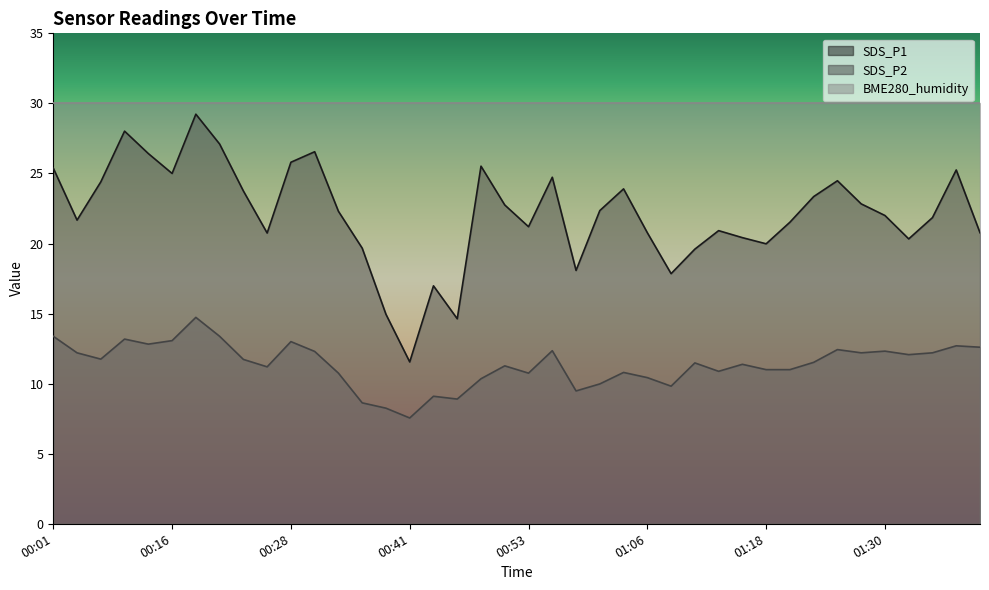

True or false: SDS_P1 and SDS_P2 cross at least once.

False